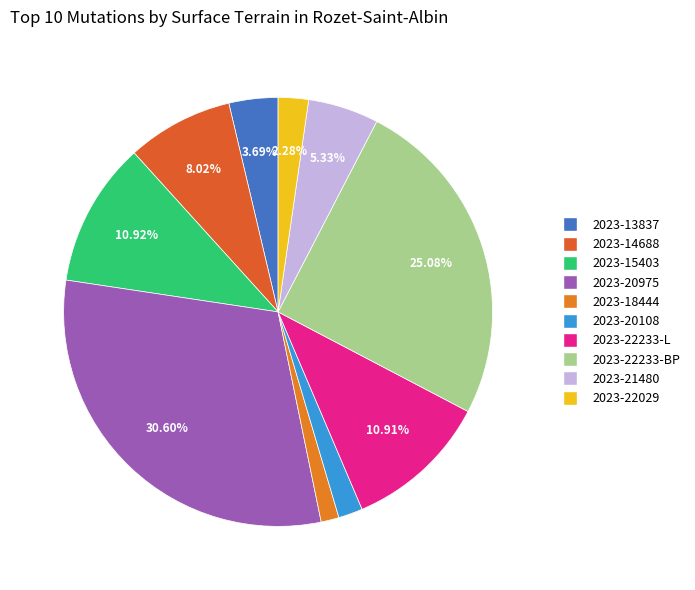

Which category has the smallest portion of the pie?

2023-18444